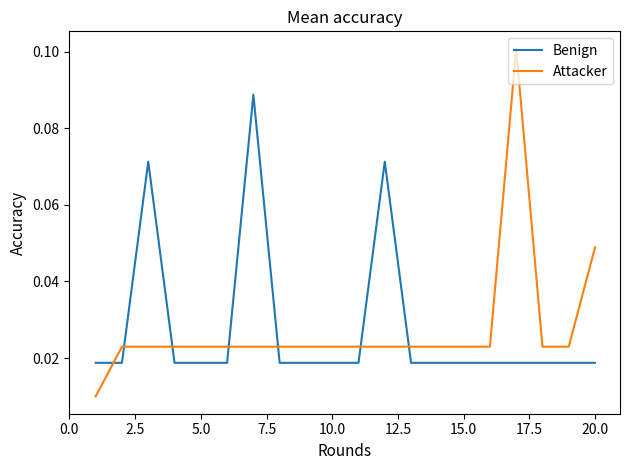

List the series in order of their peak value, highest first.

Attacker, Benign